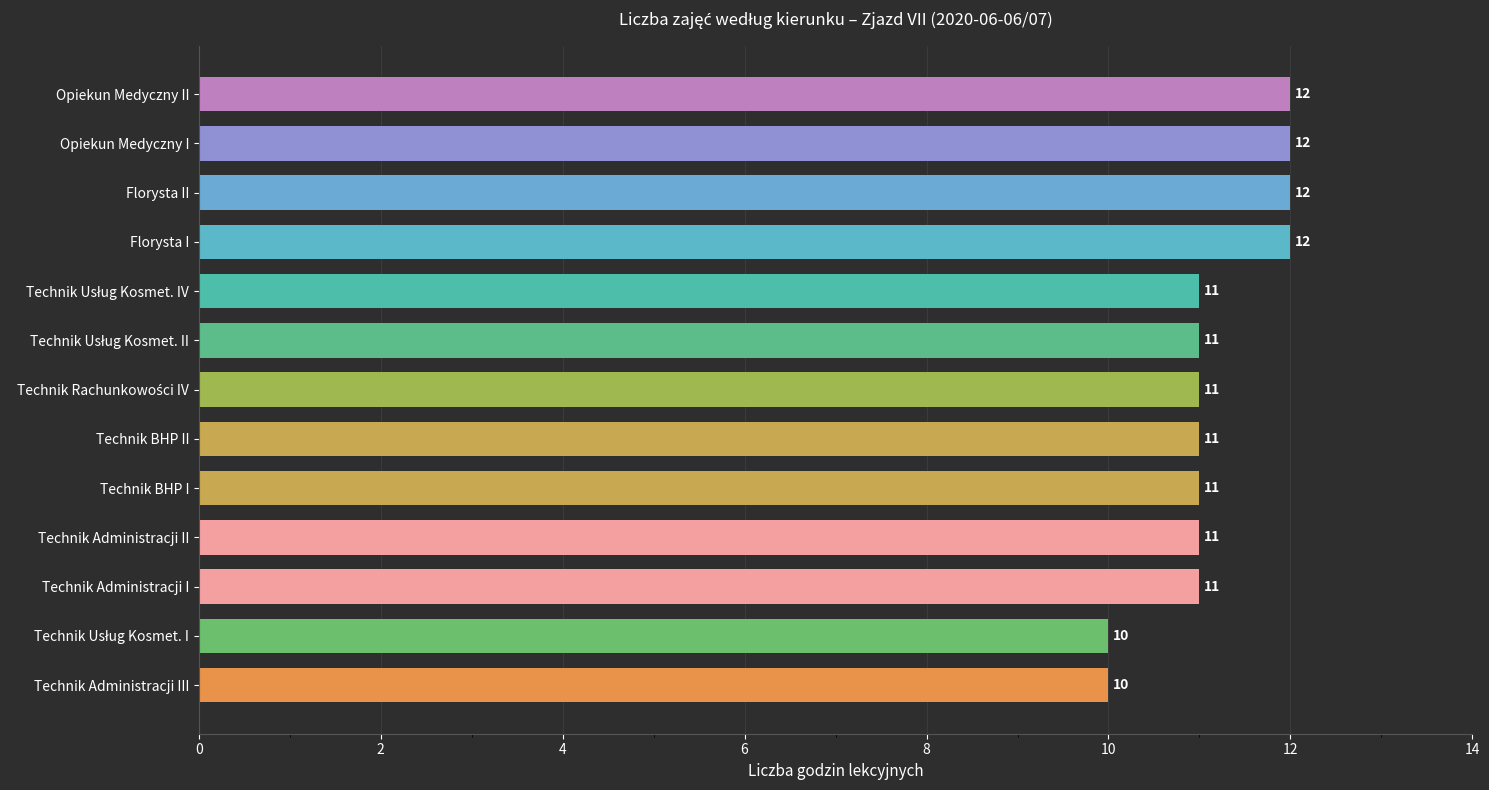

Read the value at Technik BHP II.

11